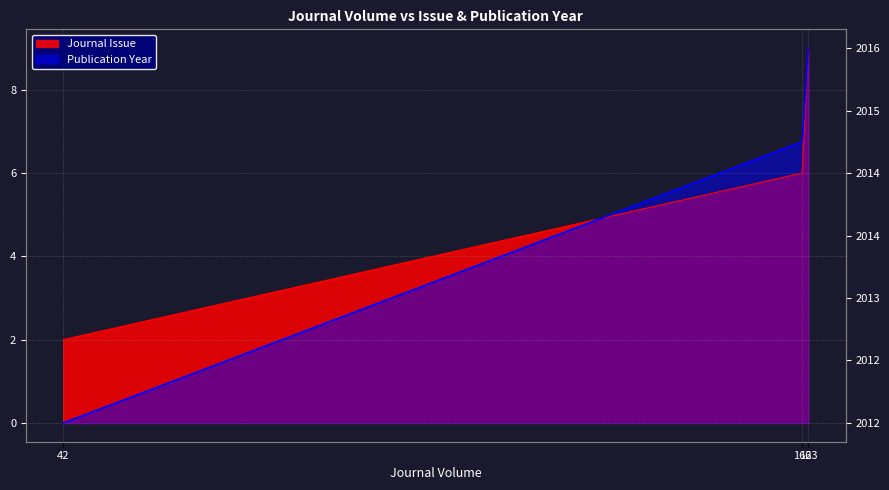

What is the sum of all Journal Issue values?

17.0